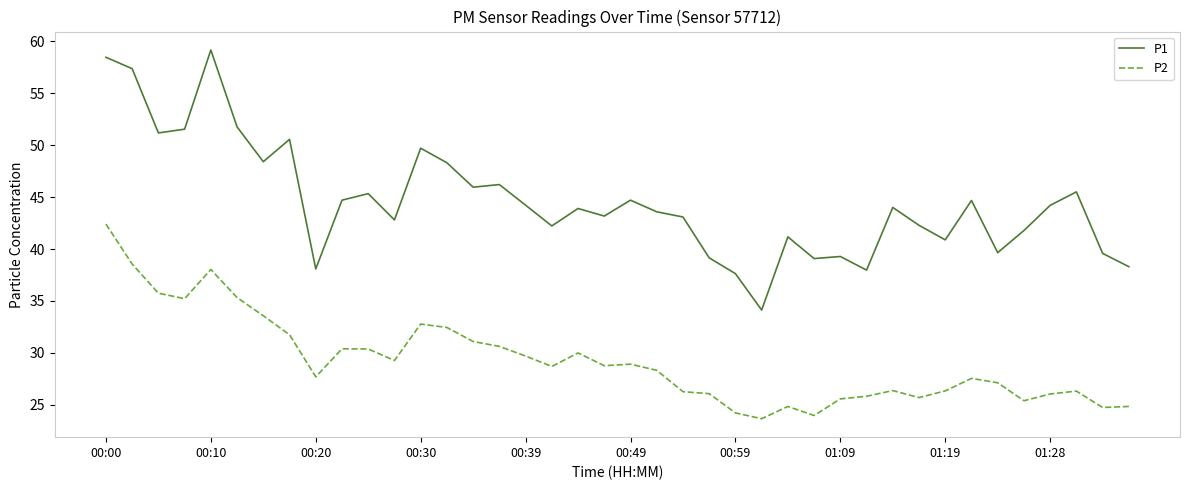

What is the average value of the P1 series?

44.6